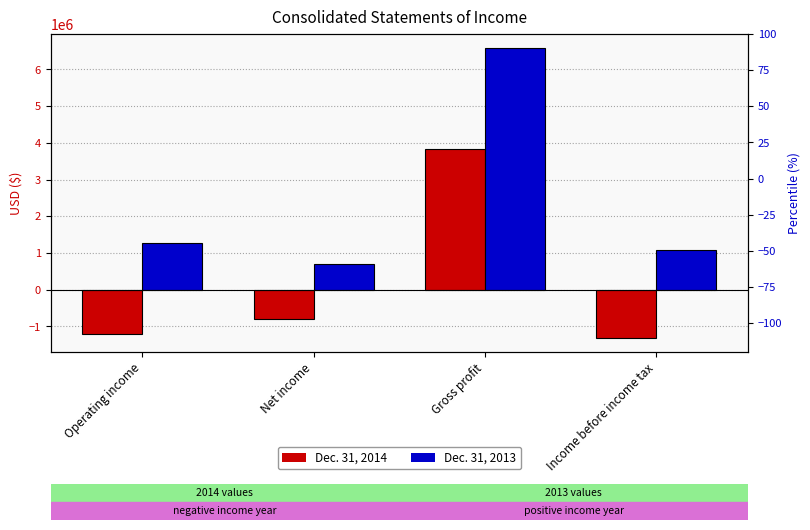

What is the approximate value of Dec. 31, 2014 at Operating income?

-1194936